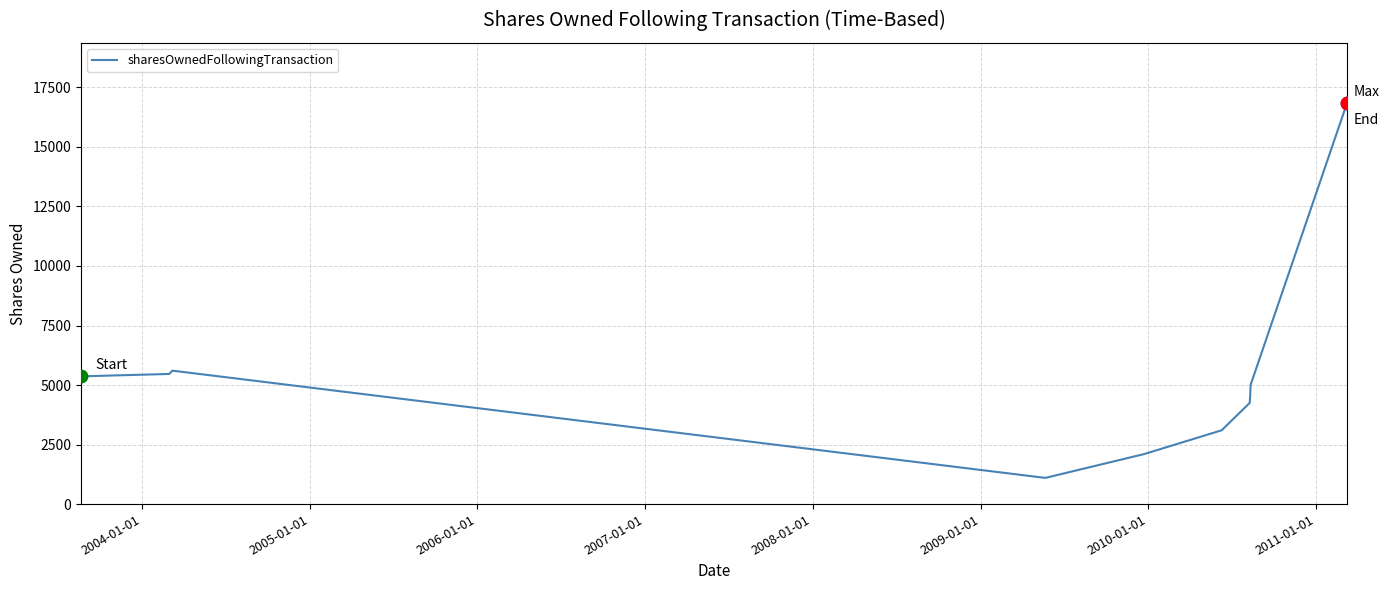

What is the difference between the maximum and minimum values?

15745